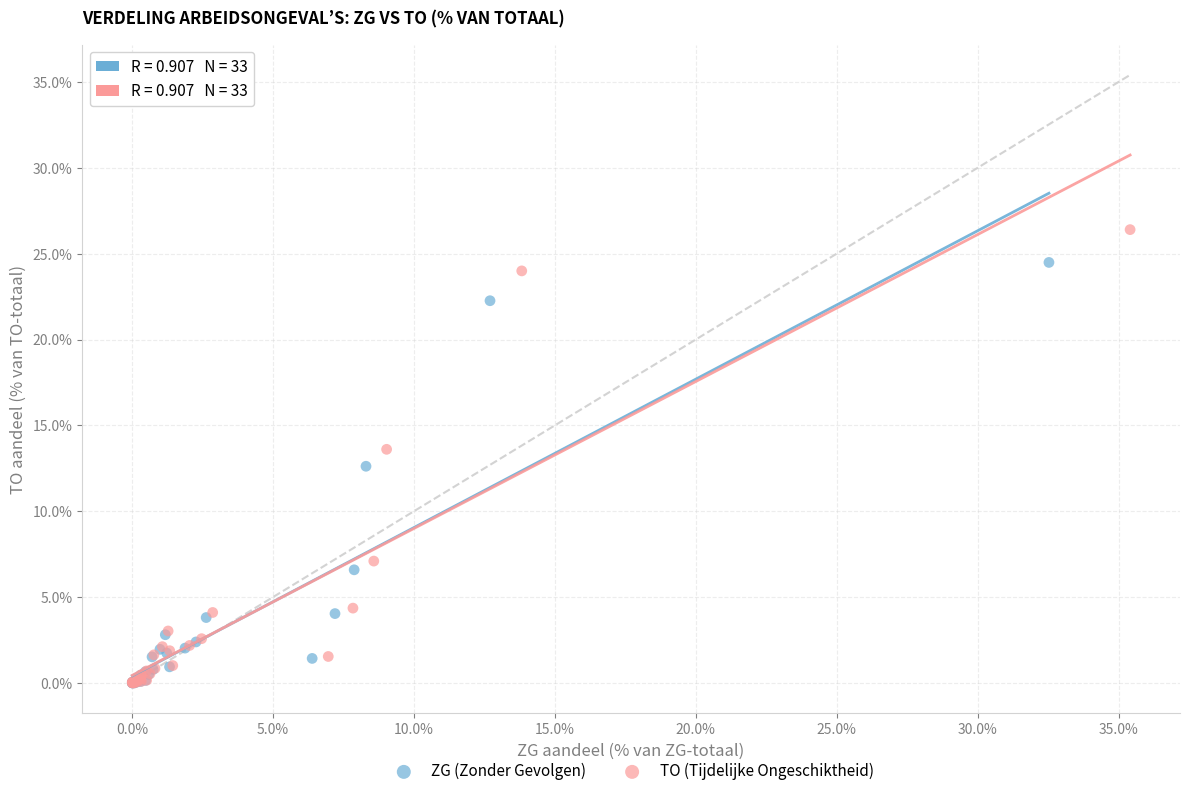

Which series contains the highest Y value?

TO (Tijdelijke Ongeschiktheid)